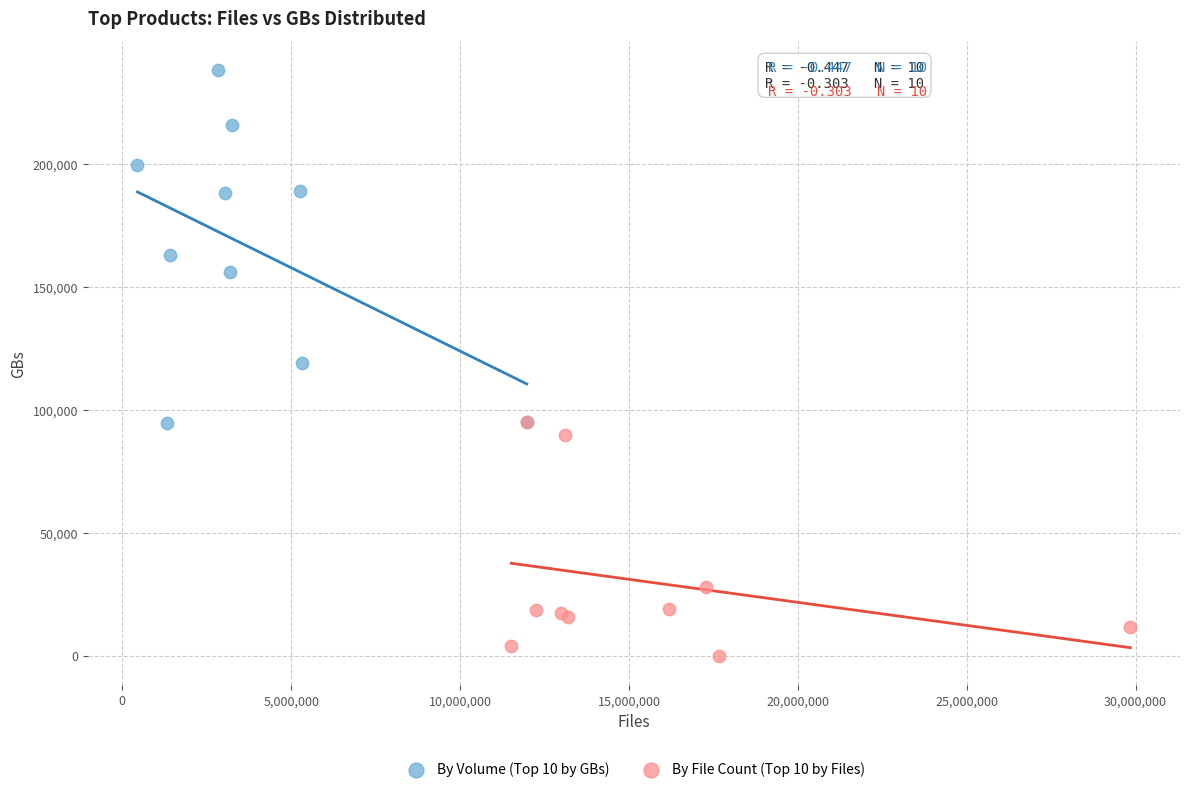

Which series reaches the maximum Y coordinate?

By Volume (Top 10 by GBs)